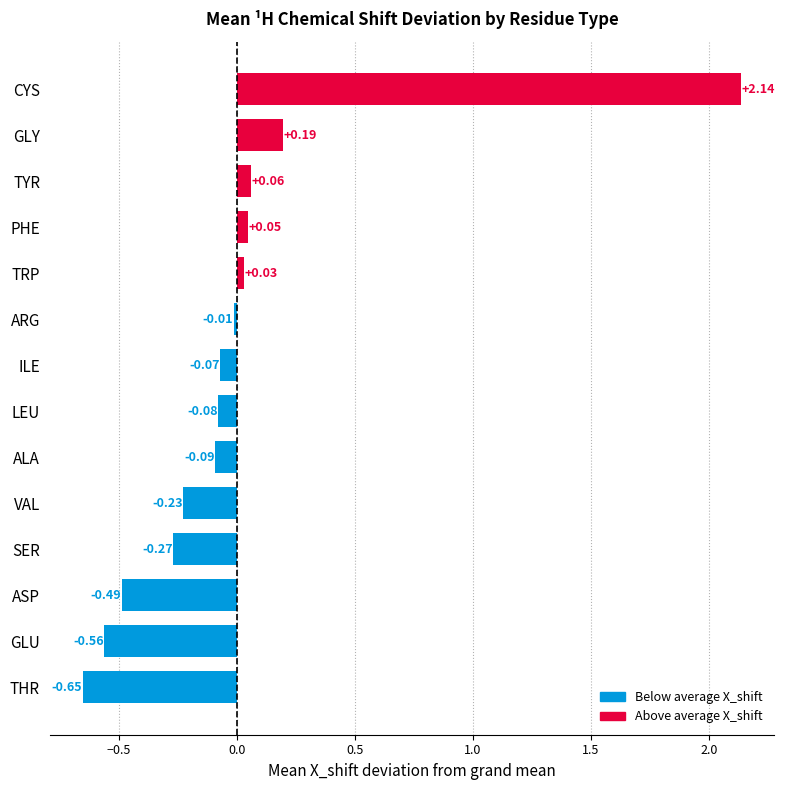

Between PHE and GLU, which is larger?

PHE